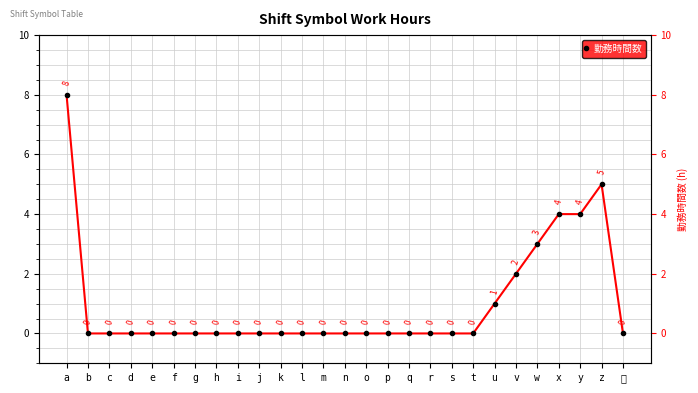

List the labels in order of value, largest first.

a, z, x, y, w, v, u, b, c, d, e, f, g, h, i, j, k, l, m, n, o, p, q, r, s, t, 休